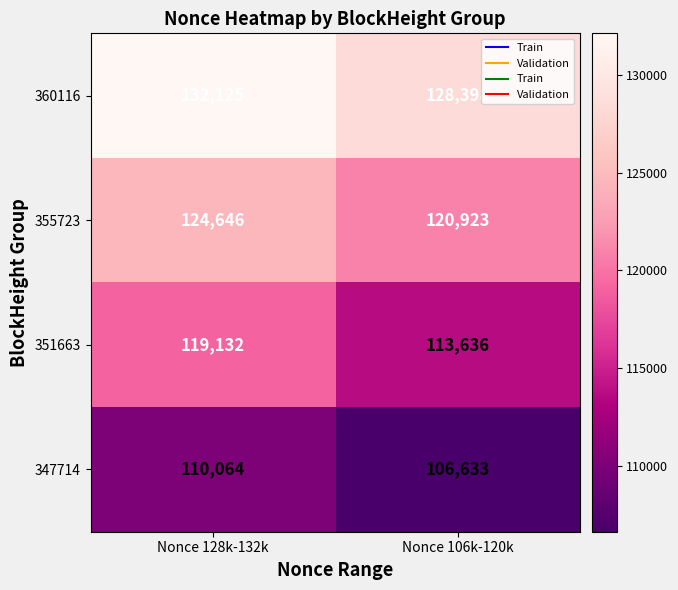

The value of 355723 at Nonce 106k-120k is 51072. True or false?

False